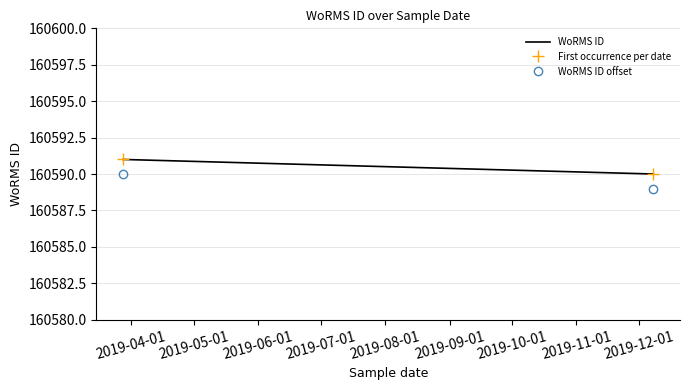

Which label corresponds to the largest value in the chart?

2019-03-28